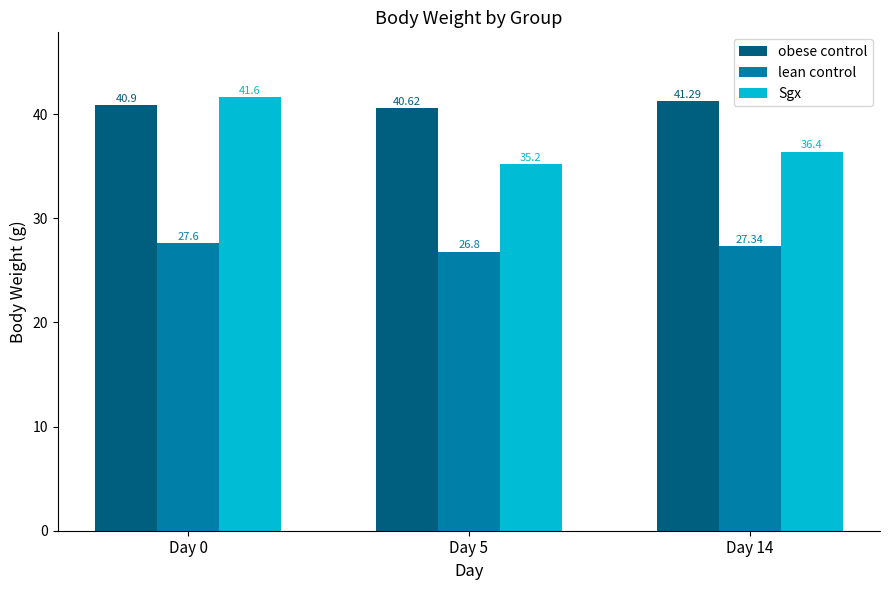

Which series changed the most between Day 5 and Day 14?

Sgx